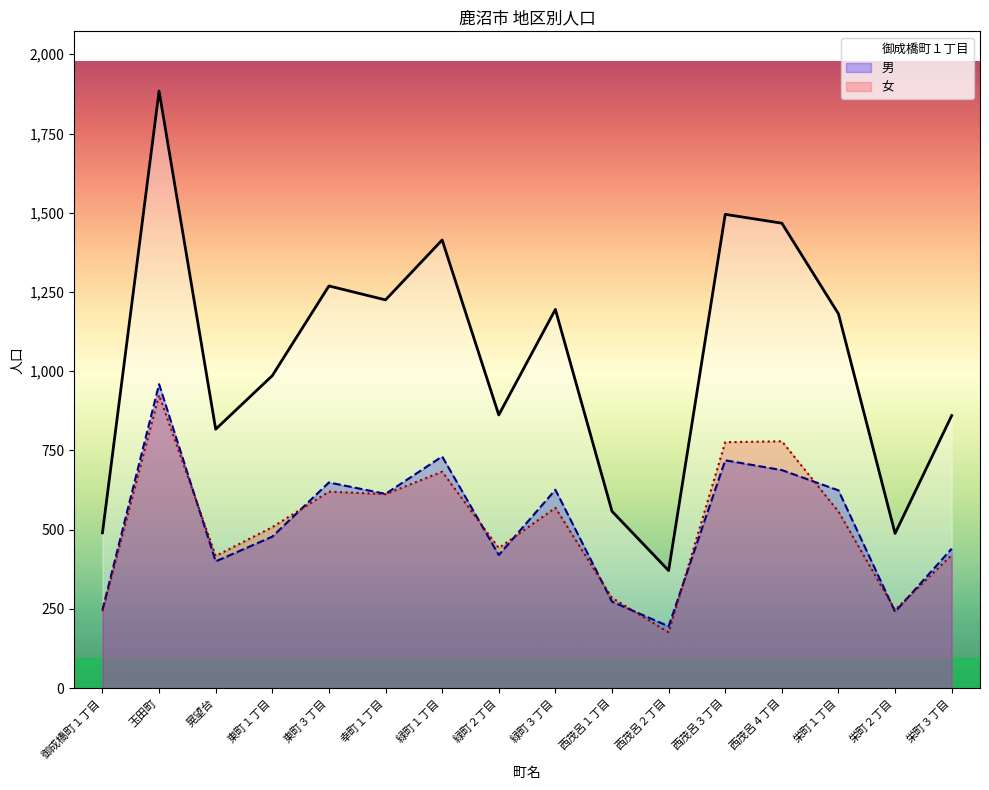

Which series changed the most between 東町３丁目 and 緑町３丁目?

御成橋町１丁目